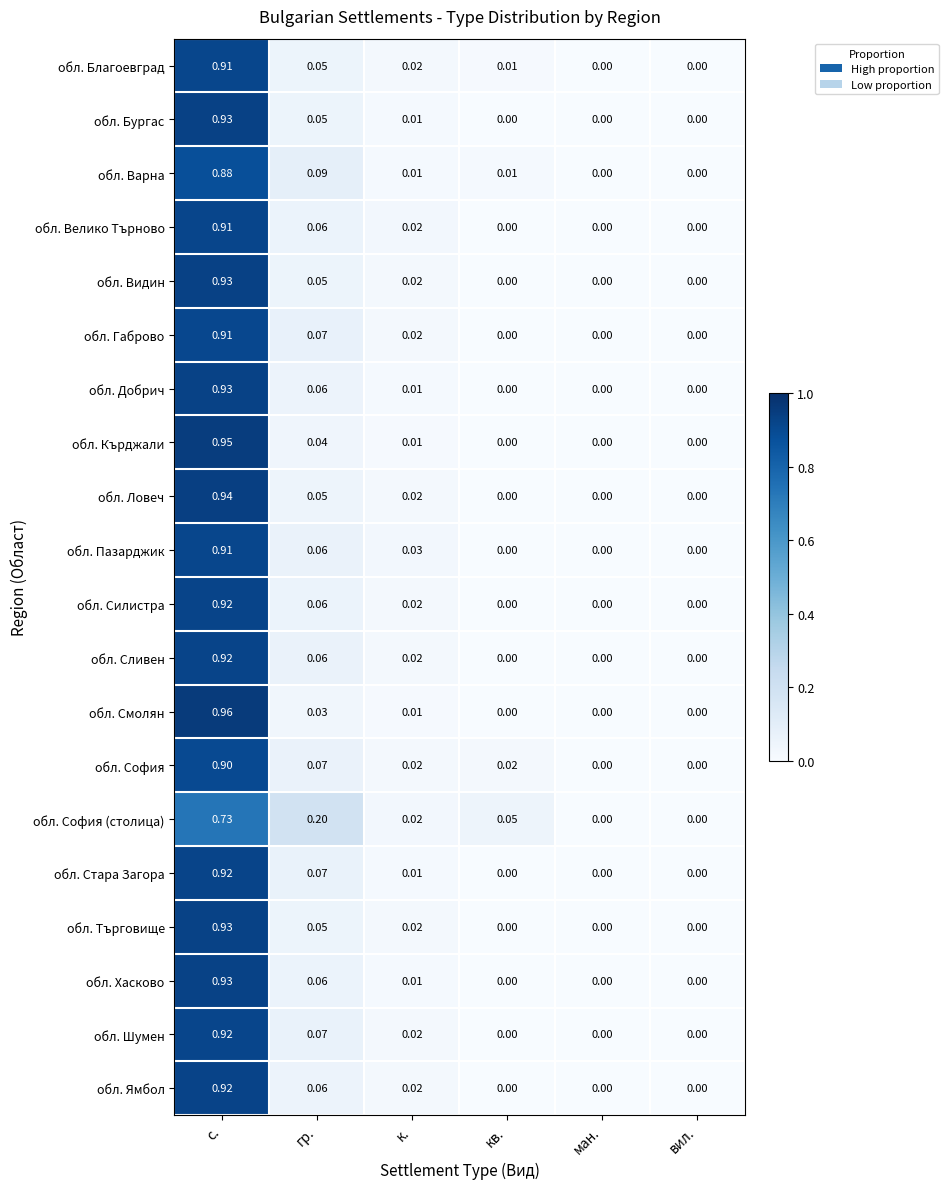

At which category does the chart reach its peak across all series?

с.